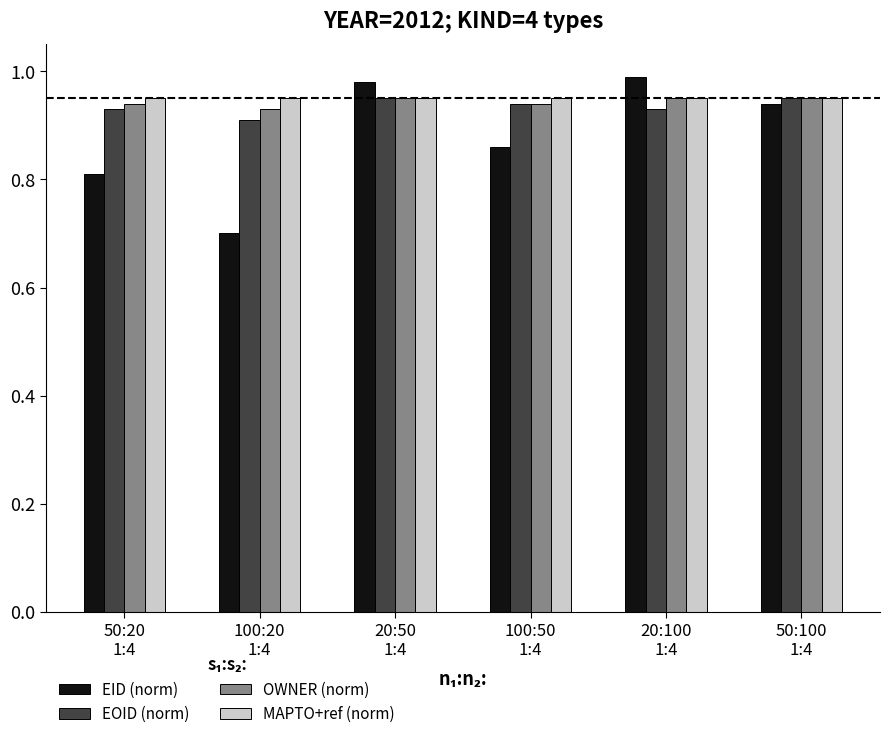

Does the chart contain stacked bars?

No